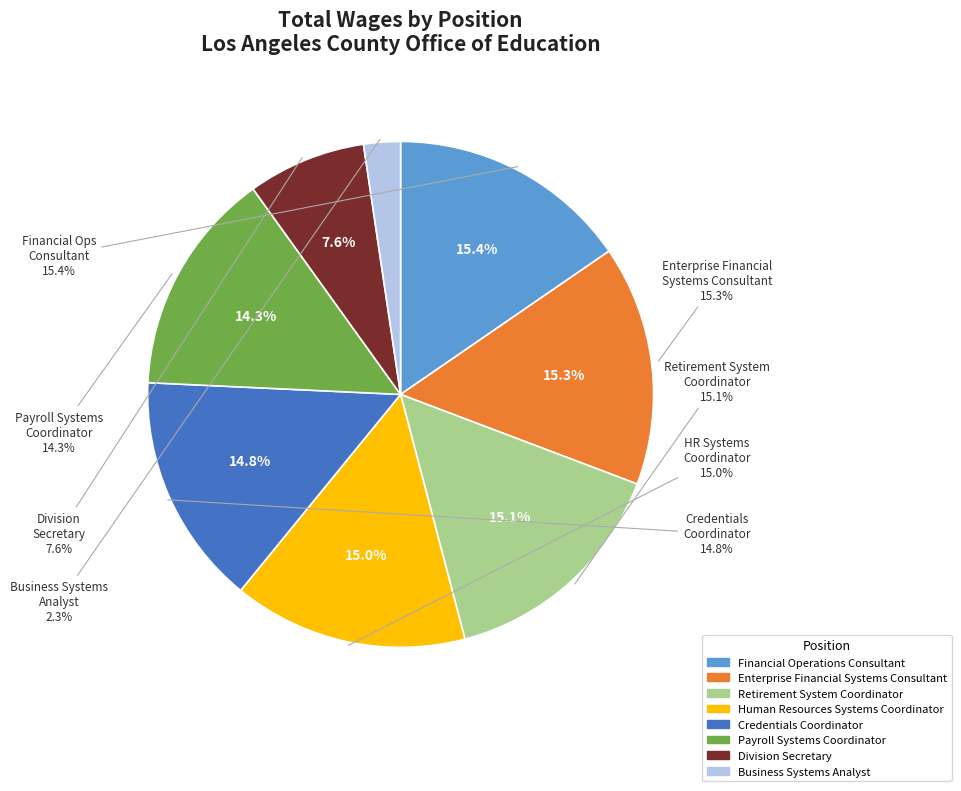

To the nearest percent, what is the combined percentage of Retirement System Coordinator and Division Secretary?

23%